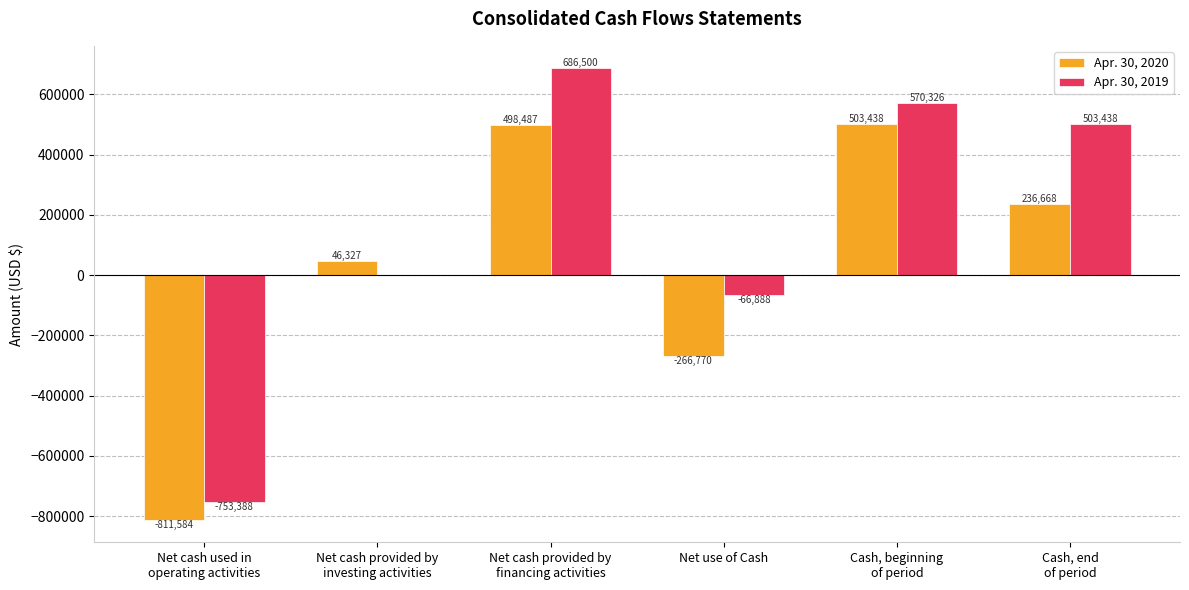

What is the maximum value shown in the chart?

686500